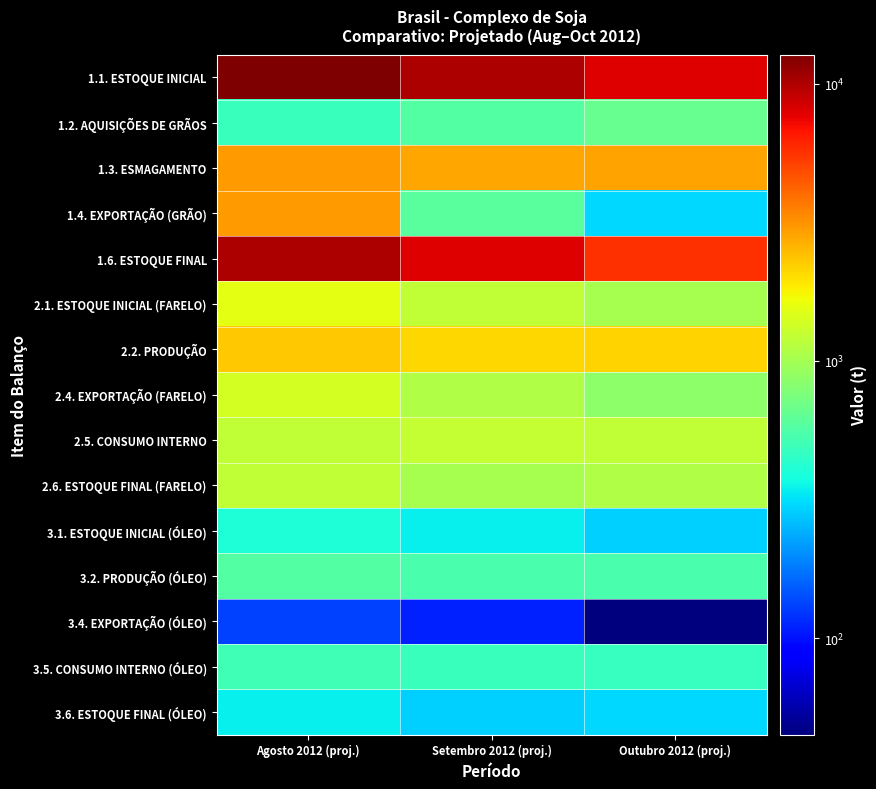

Rank the series by their maximum value, from highest to lowest.

1.1. ESTOQUE INICIAL, 1.6. ESTOQUE FINAL, 1.3. ESMAGAMENTO, 1.4. EXPORTAÇÃO (GRÃO), 2.2. PRODUÇÃO, 2.1. ESTOQUE INICIAL (FARELO), 2.4. EXPORTAÇÃO (FARELO), 2.5. CONSUMO INTERNO, 2.6. ESTOQUE FINAL (FARELO), 1.2. AQUISIÇÕES DE GRÃOS, 3.2. PRODUÇÃO (ÓLEO), 3.5. CONSUMO INTERNO (ÓLEO), 3.1. ESTOQUE INICIAL (ÓLEO), 3.6. ESTOQUE FINAL (ÓLEO), 3.4. EXPORTAÇÃO (ÓLEO)